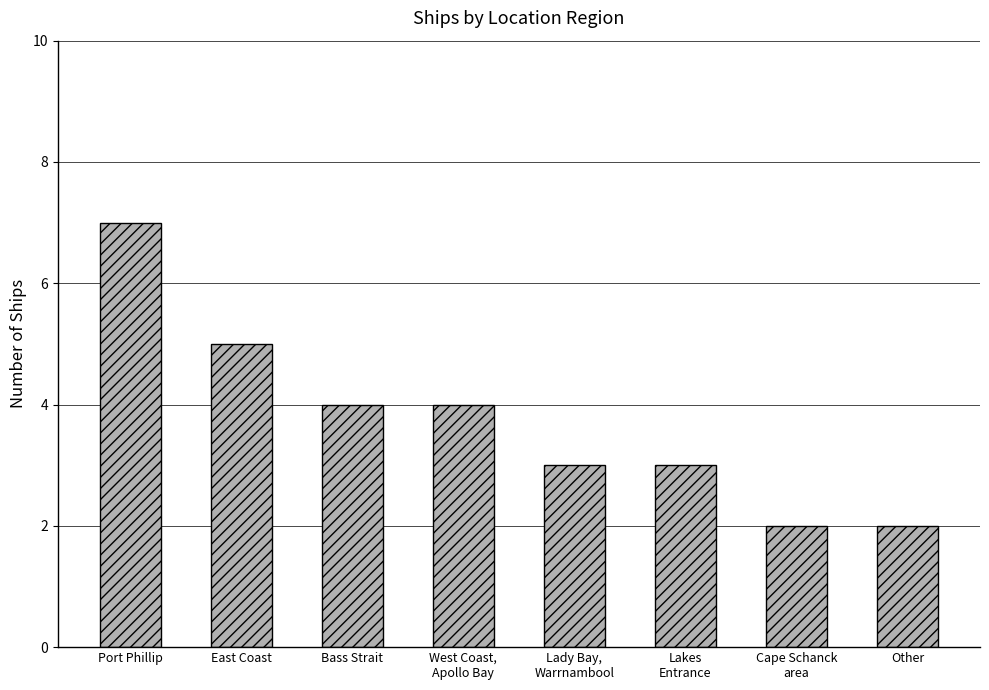

Between Port Phillip and East Coast, which is larger?

Port Phillip